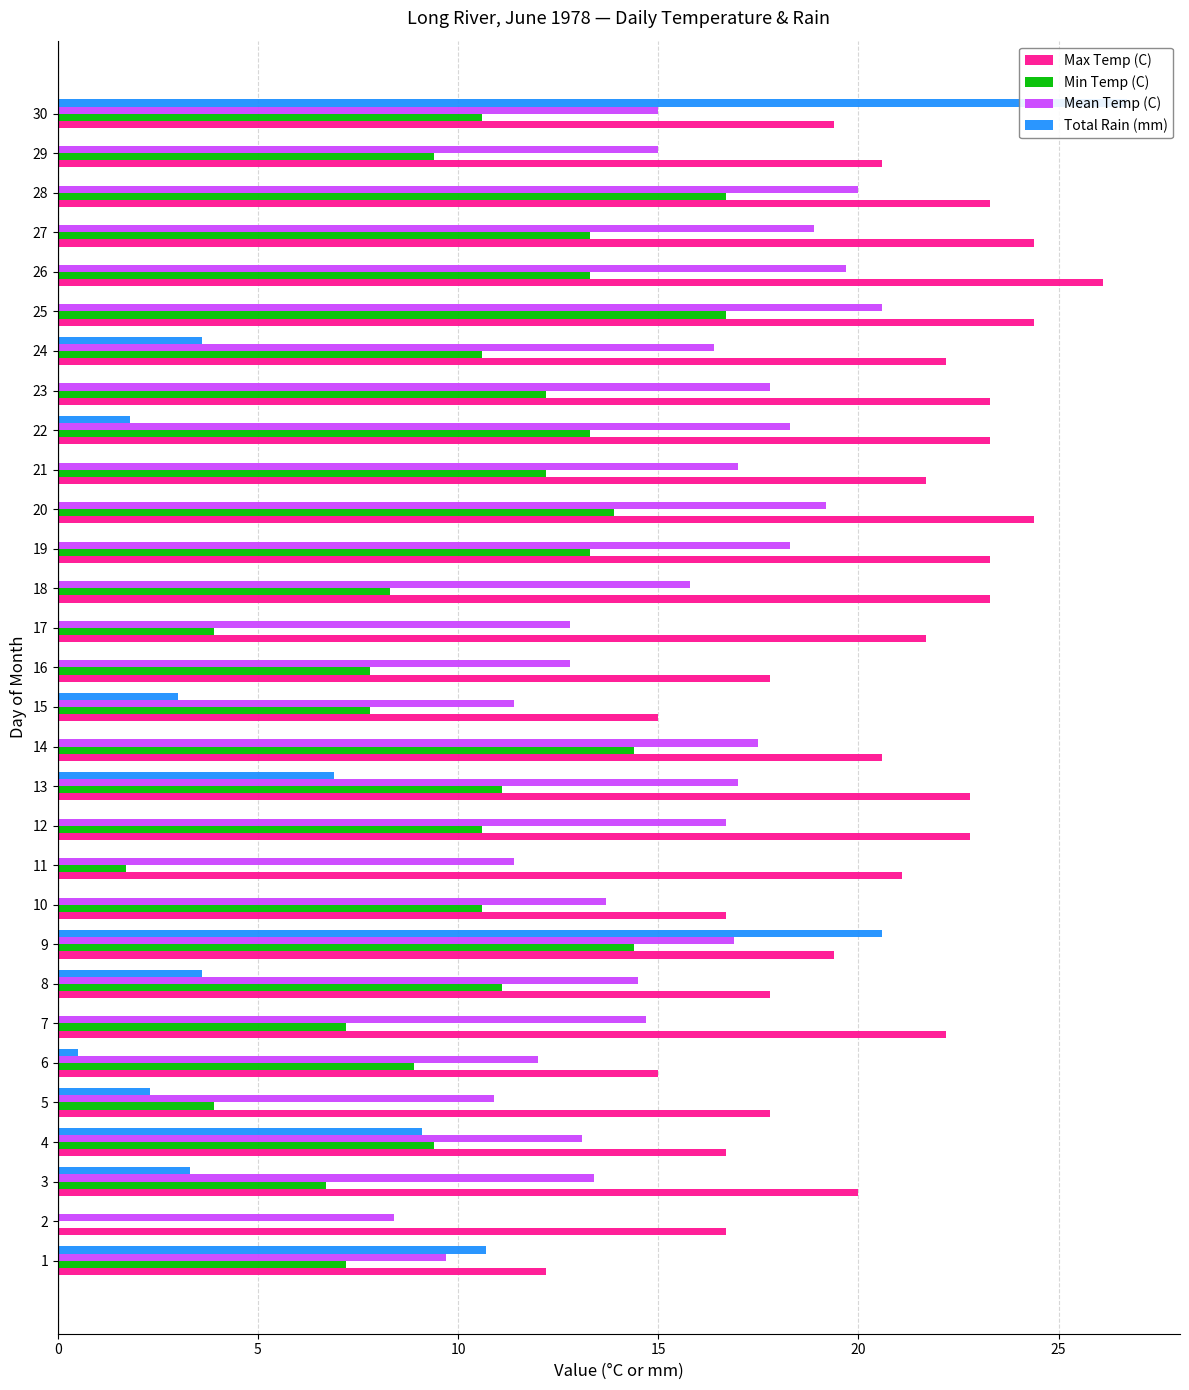

What is the value of the Max Temp (C) bar at the 4th from the left?

16.7